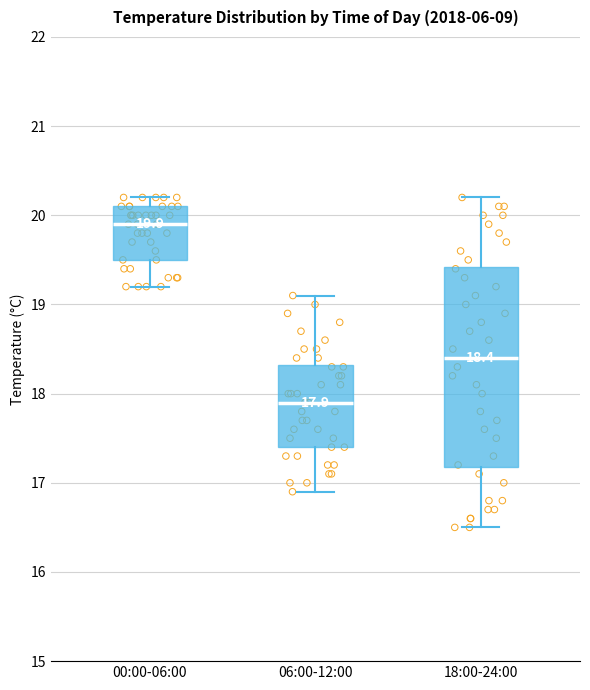

Comparing the boxes themselves (not the whiskers), which one is the tallest?

18:00-24:00